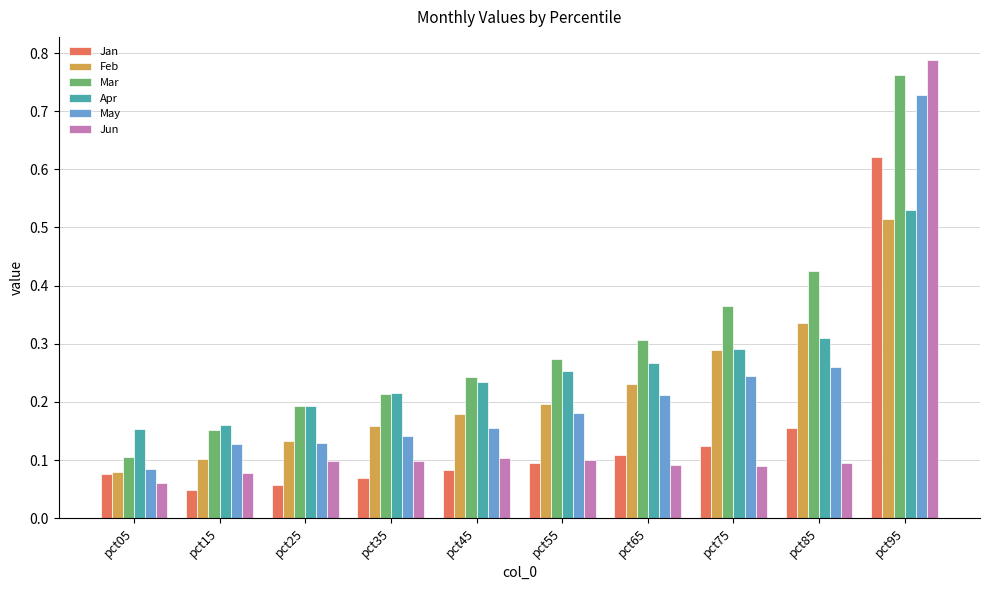

At which label is Feb closest to 0?

pct05